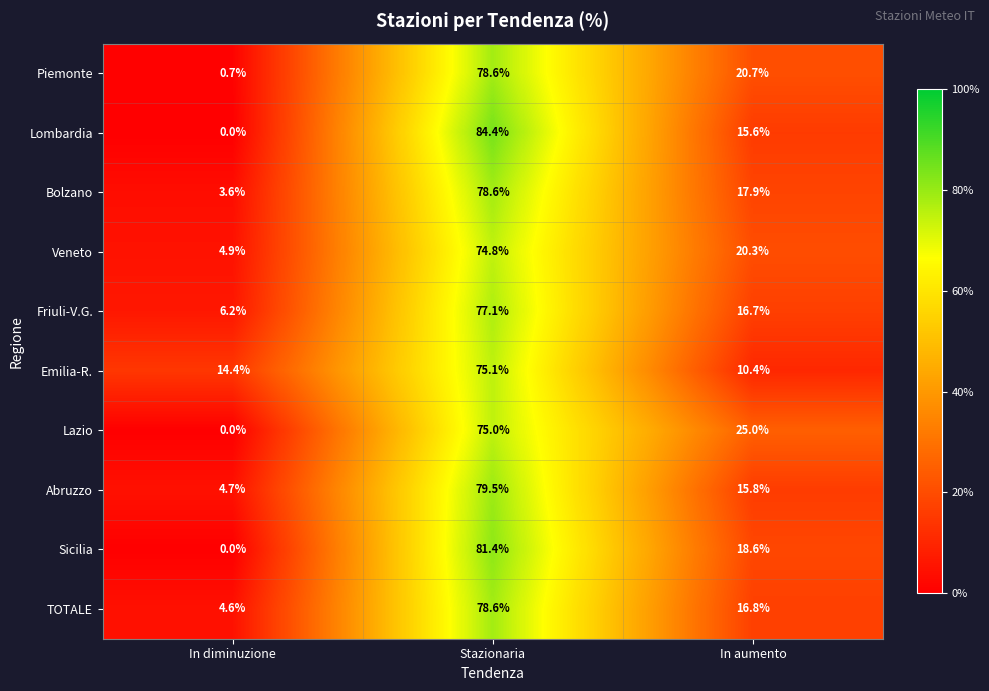

What is the difference between the highest and lowest values at In diminuzione?

14.4